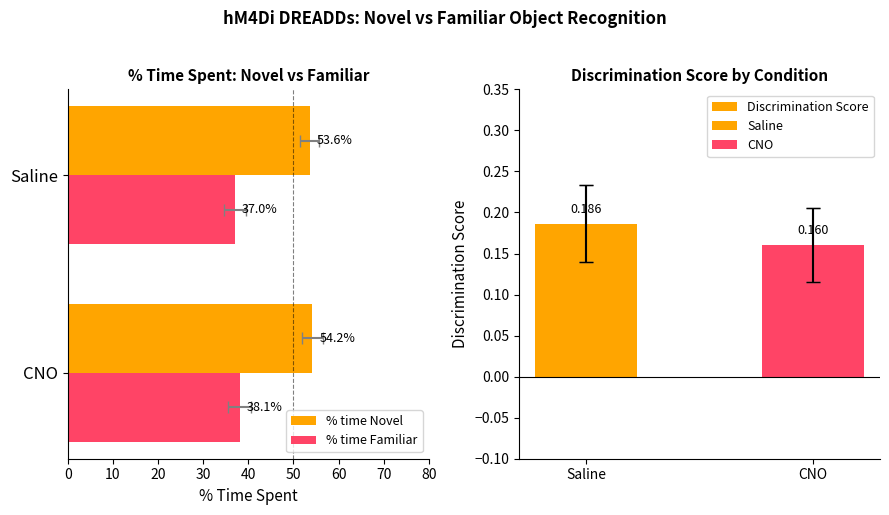

At how many categories does at least one series exceed 41?

2